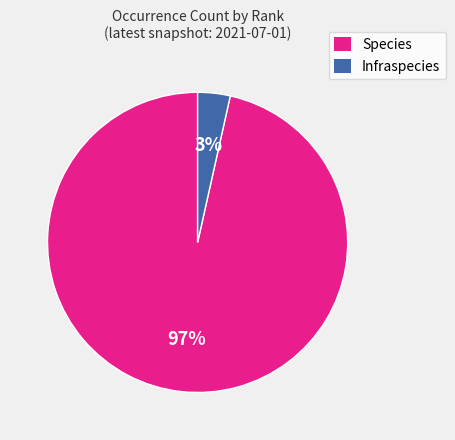

Between Infraspecies and Species, which is larger?

Species